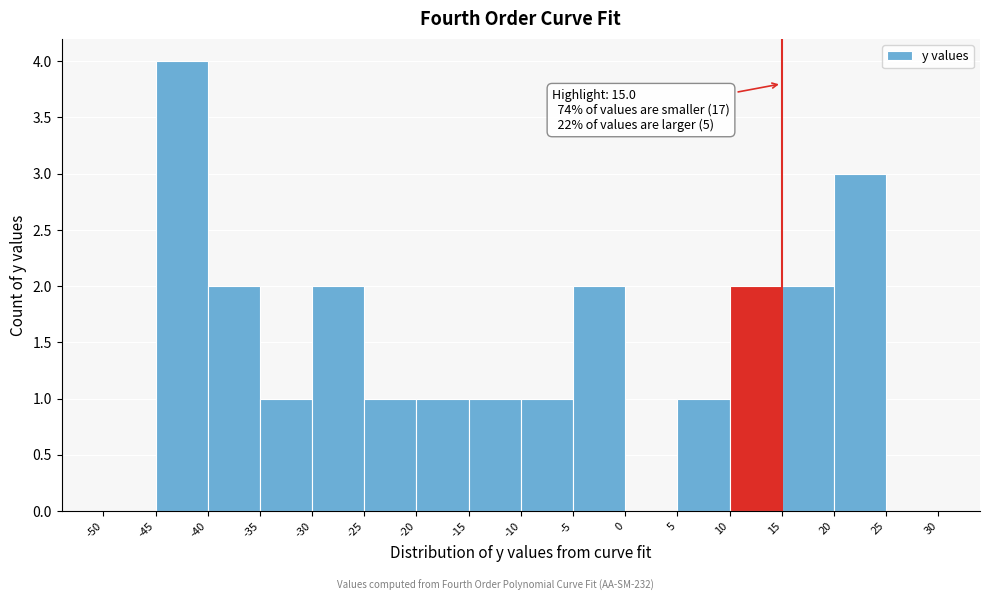

Which range on the x-axis has the tallest bar?

-45 to -40